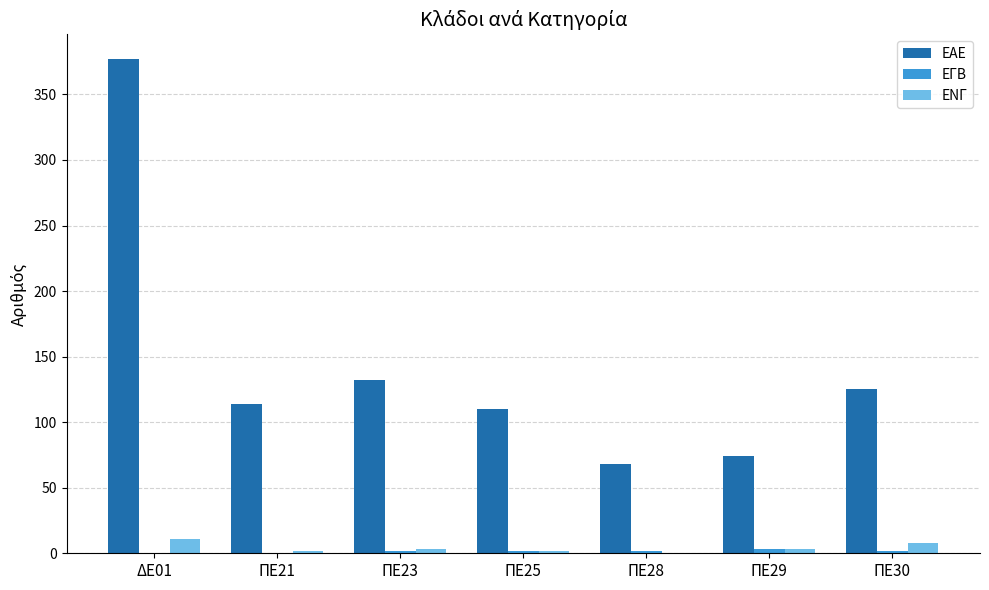

Count the number of categories in the chart.

7